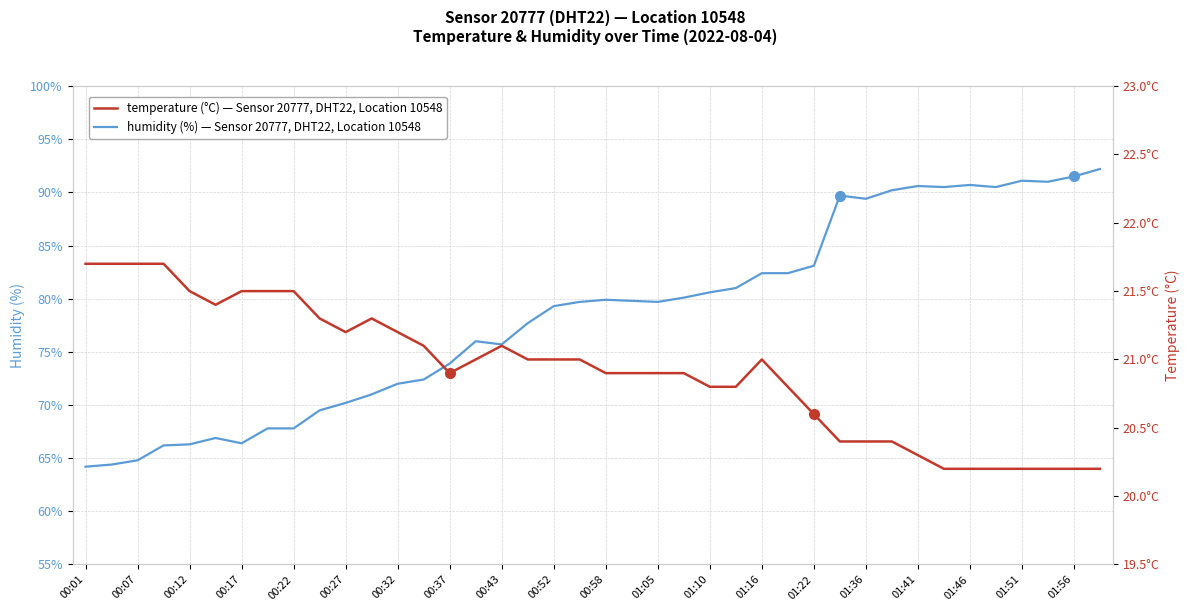

Which category has the highest value in the temperature series?

00:01